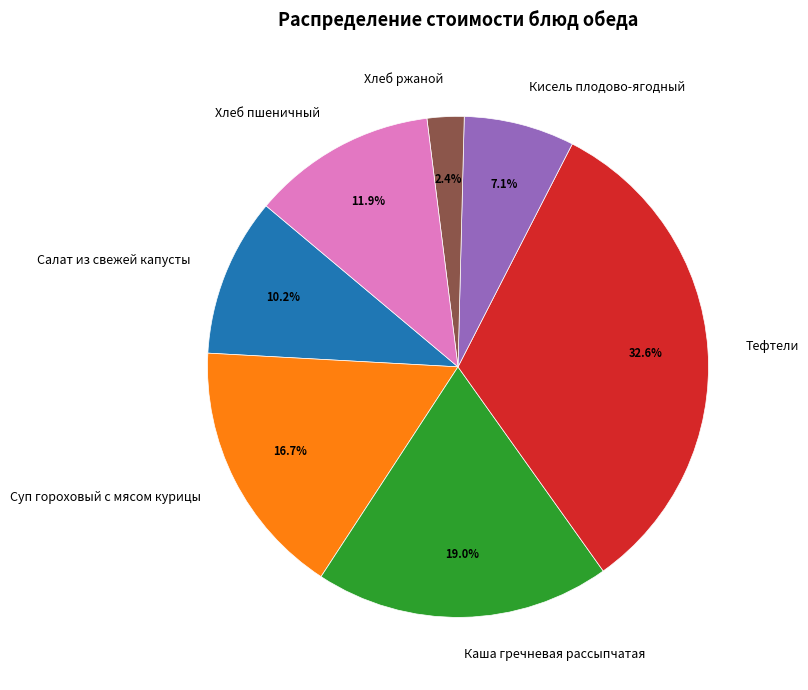

Between Кисель плодово-ягодный and Салат из свежей капусты, which is larger?

Салат из свежей капусты